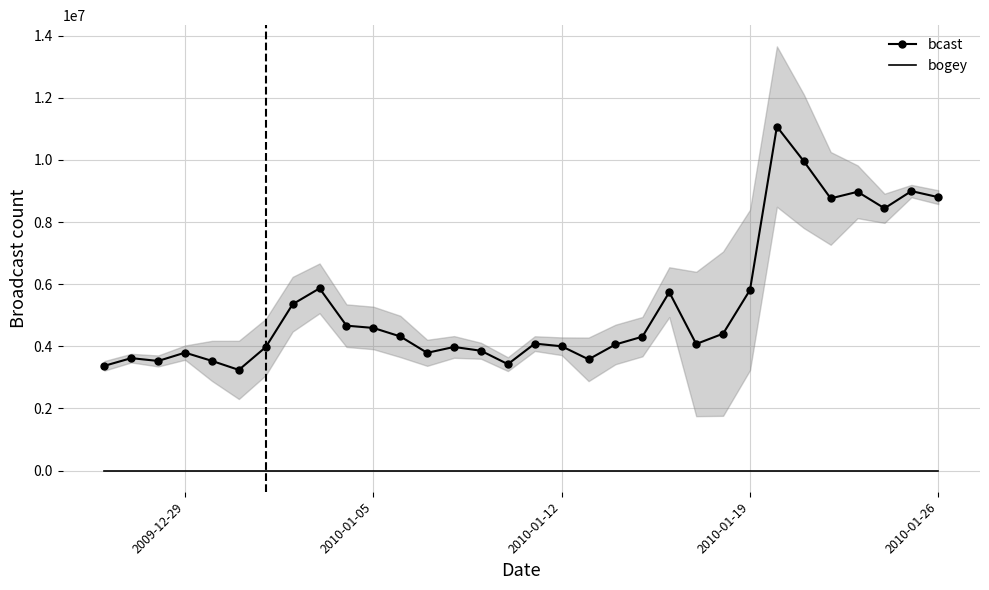

True or false: bogey and bcast intersect in this chart.

False